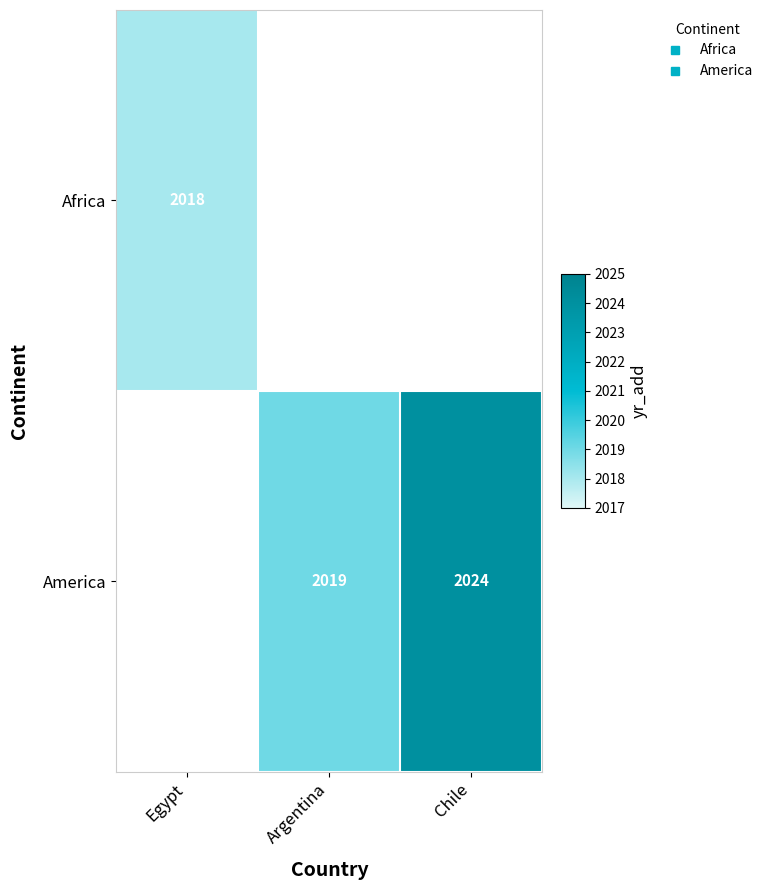

Count the number of data series in this chart.

2